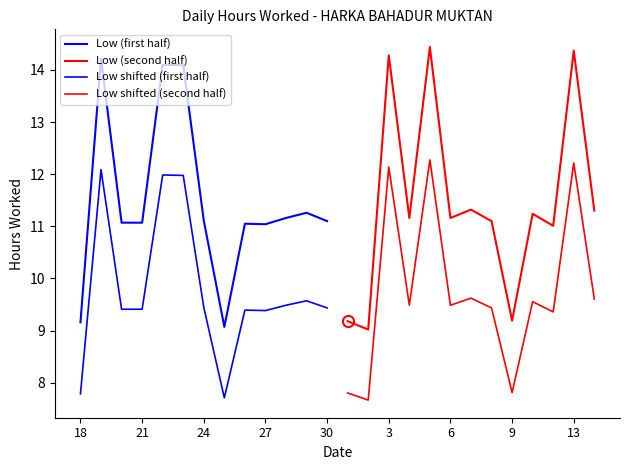

What is the highest value of the Low shifted (first half) series?

12.1